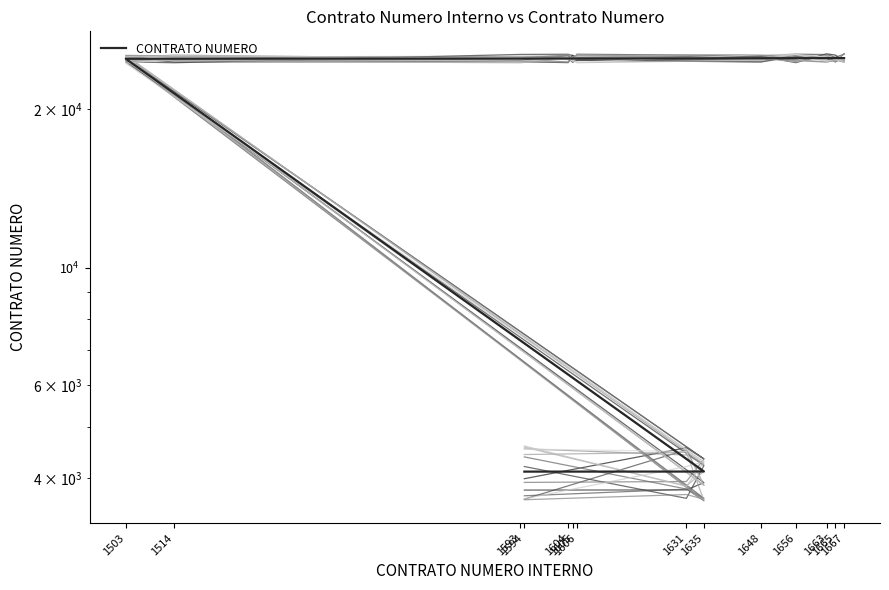

What is the average value?

20452